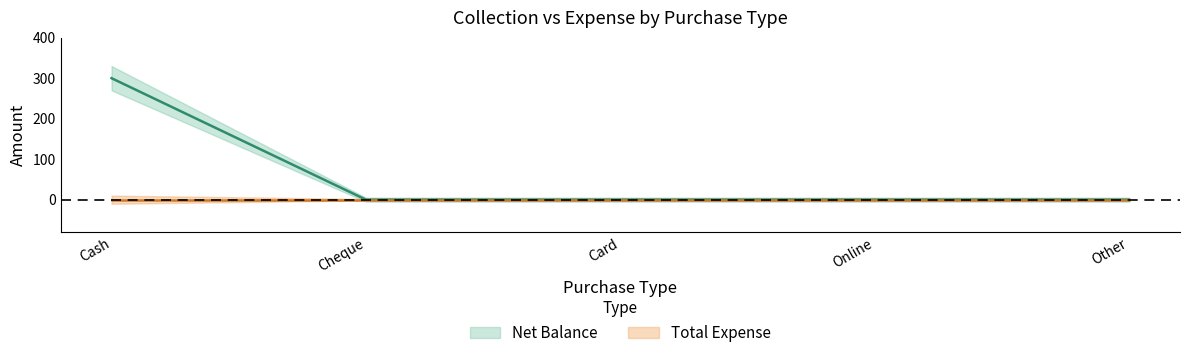

True or false: the data shows 0 at Card.

True